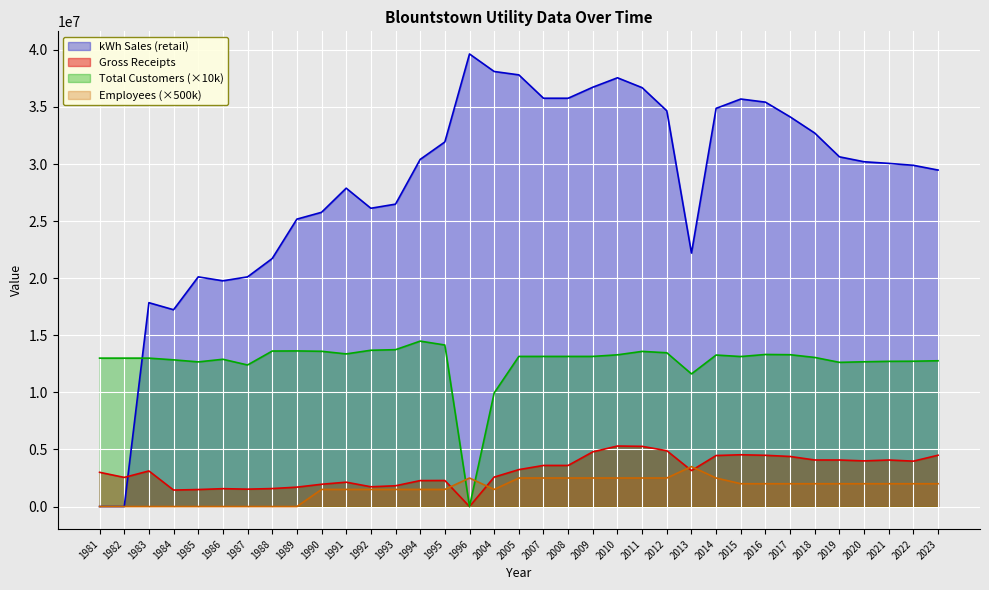

Which series has the largest total across all categories?

kWh Sales (retail)